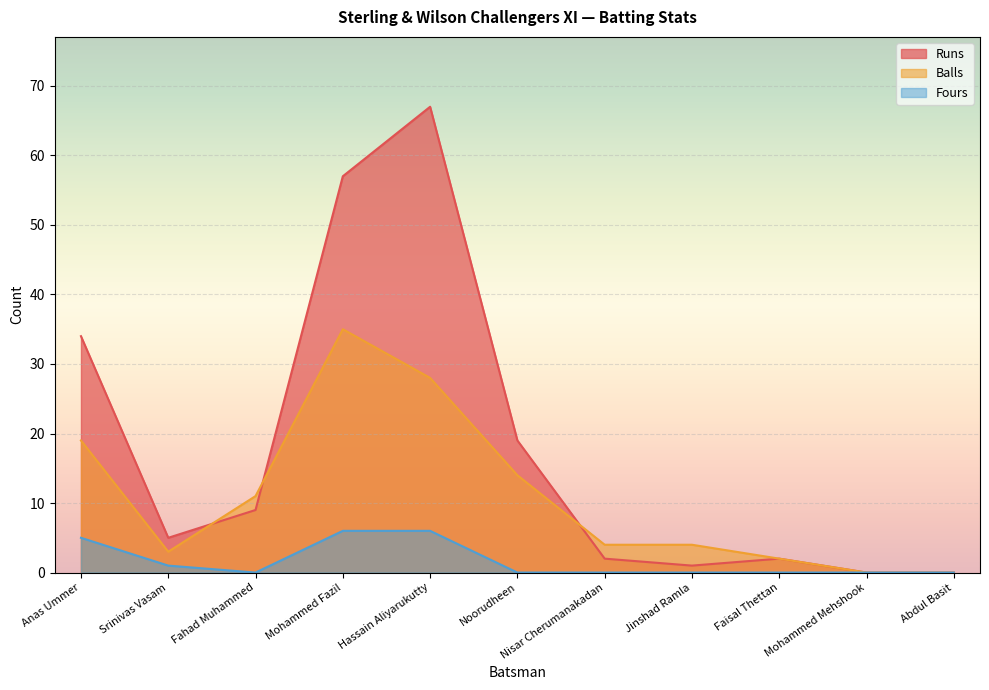

True or false: Balls has more than 1 interior local peaks.

False